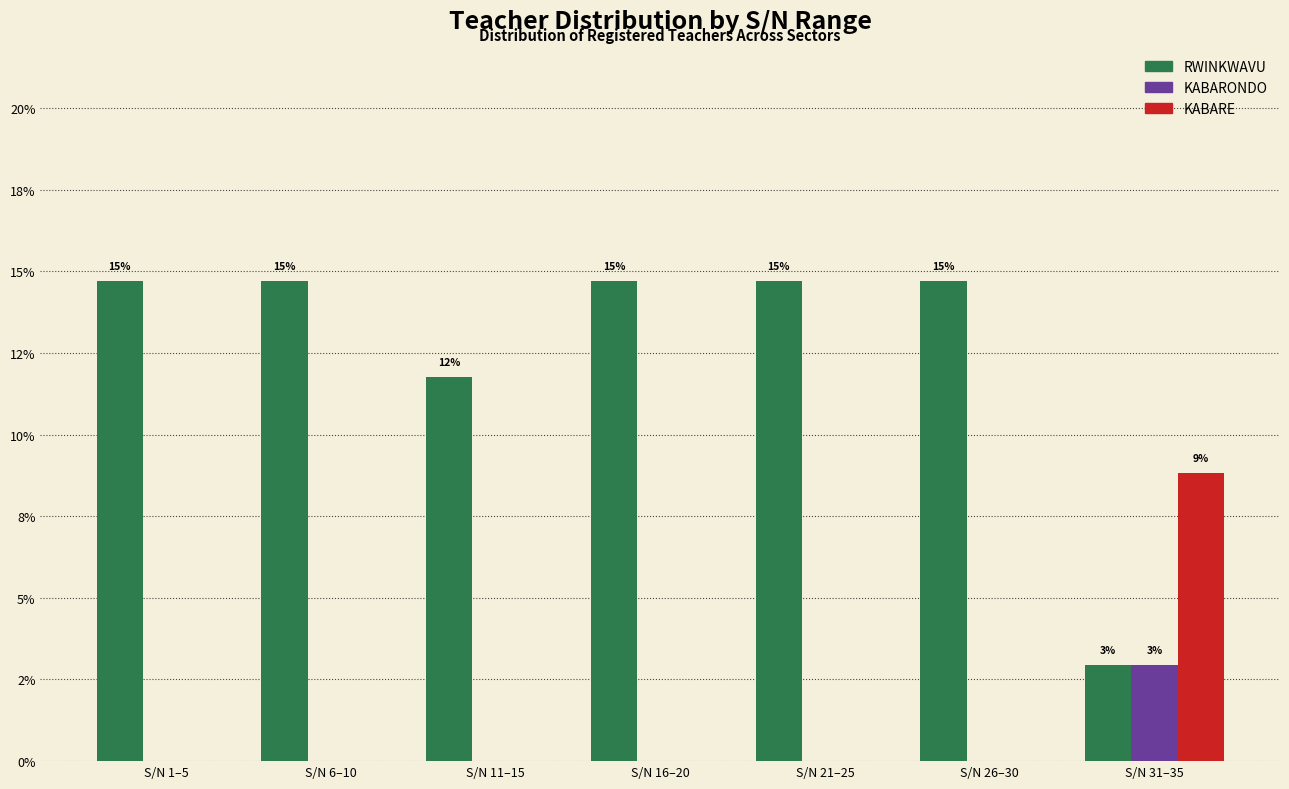

What are all the series names shown in the legend?

RWINKWAVU, KABARONDO, KABARE